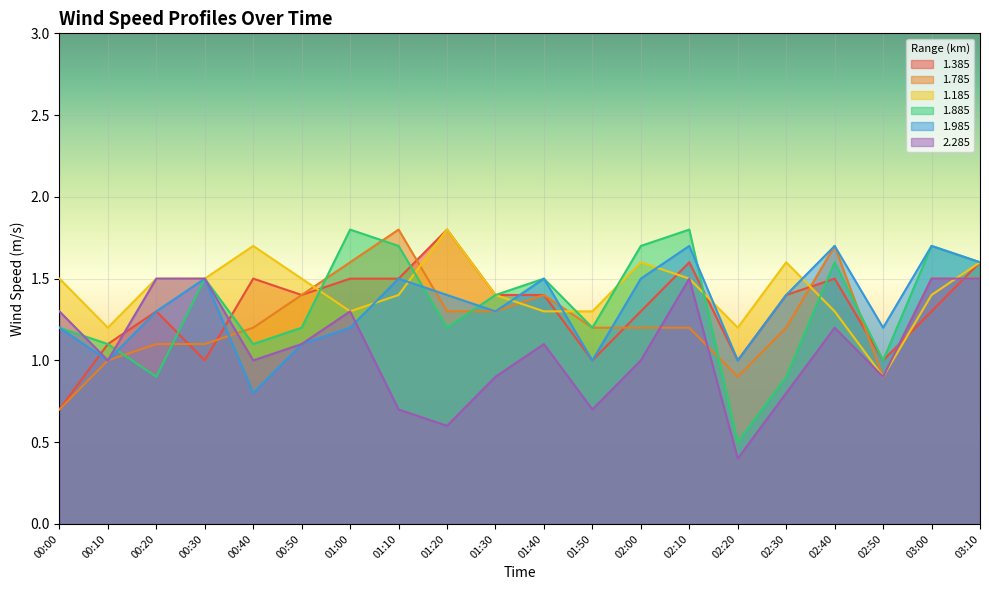

At which category is the sum across all series the highest?

03:10